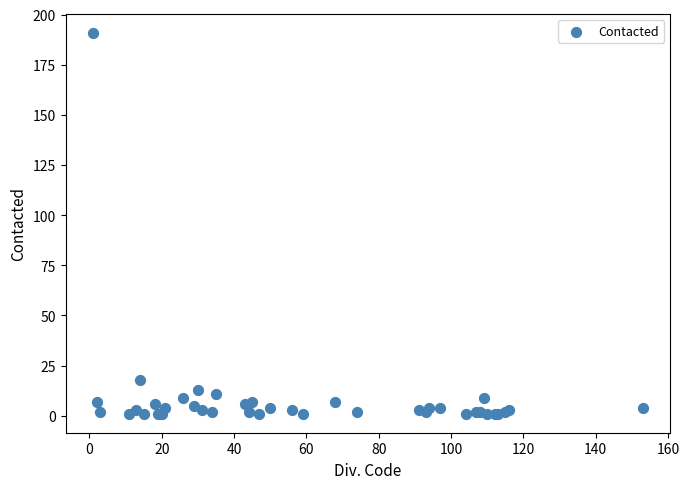

What Y value in the scatter plot is closest to 96?

18